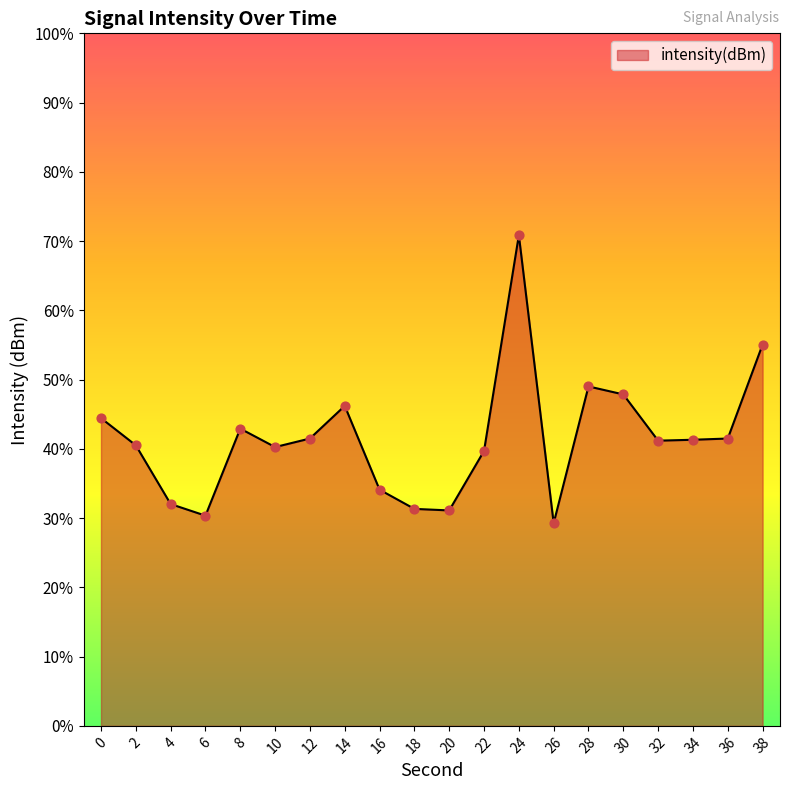

What is the change in value from 6 to 10?

+1.0